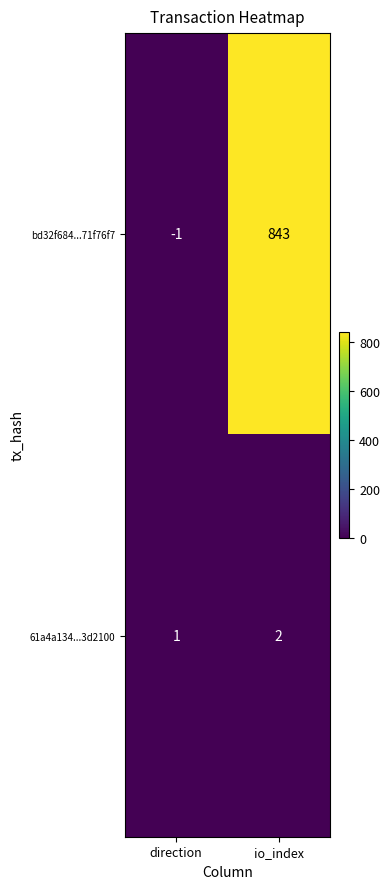

Between direction and io_index, which series saw the biggest shift?

bd32f684...71f76f7